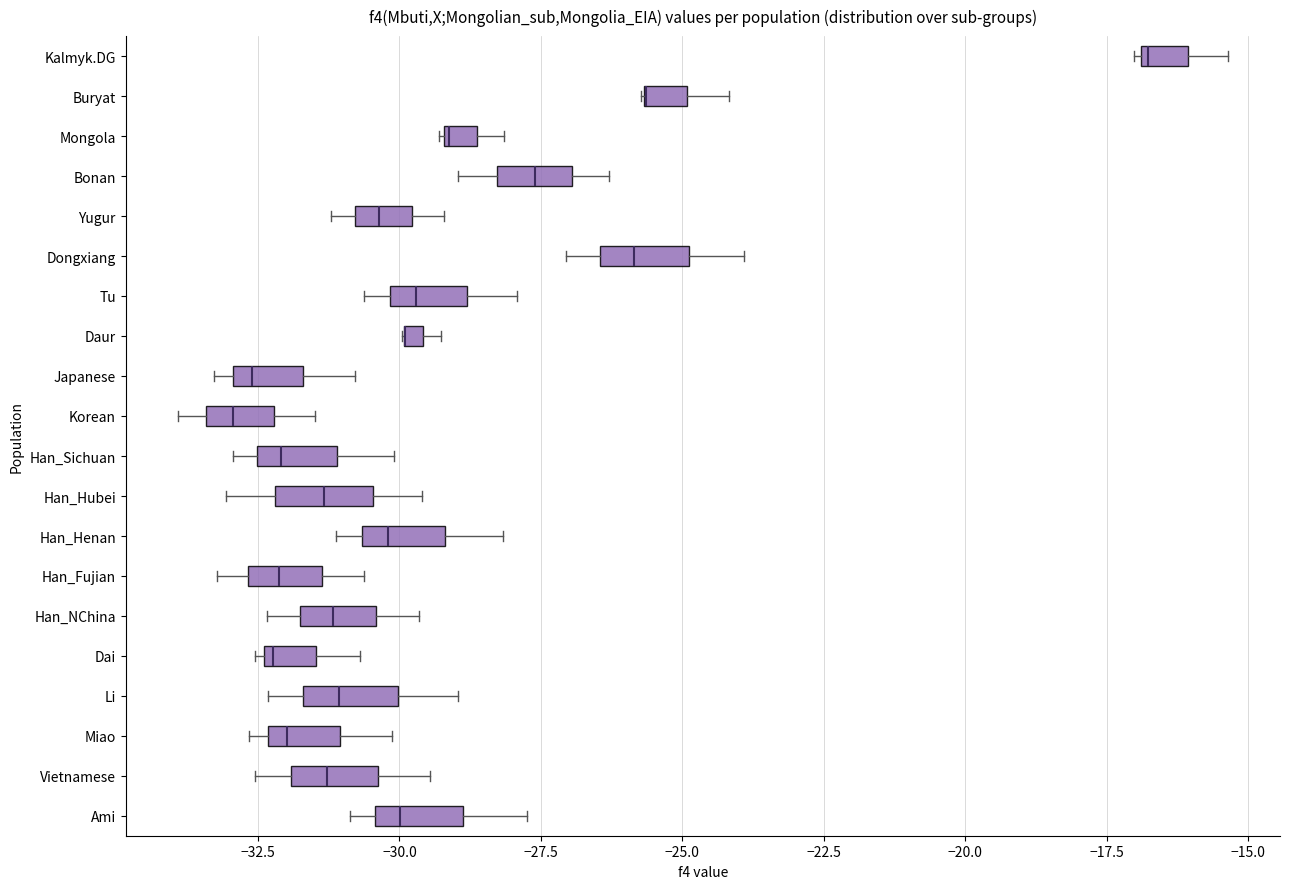

Where does the right whisker of the box for Tu end on the x-axis? The values are not printed on the chart, so give them approximately, as read against the axis.

-28.0